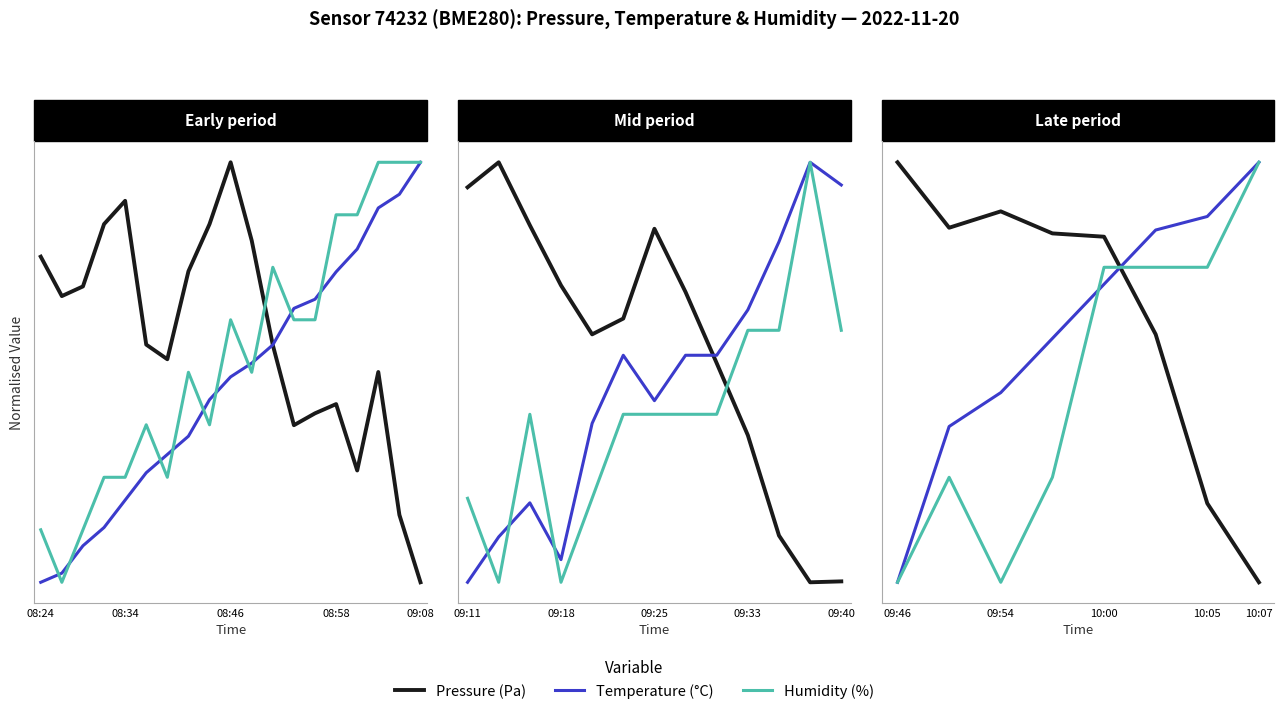

What is the average value of the Pressure (Pa) series?

0.6